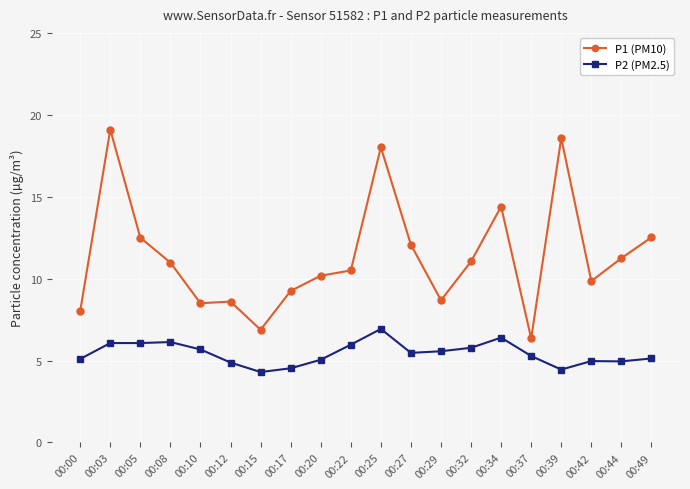

Which series has the largest total across all categories?

P1 (PM10)